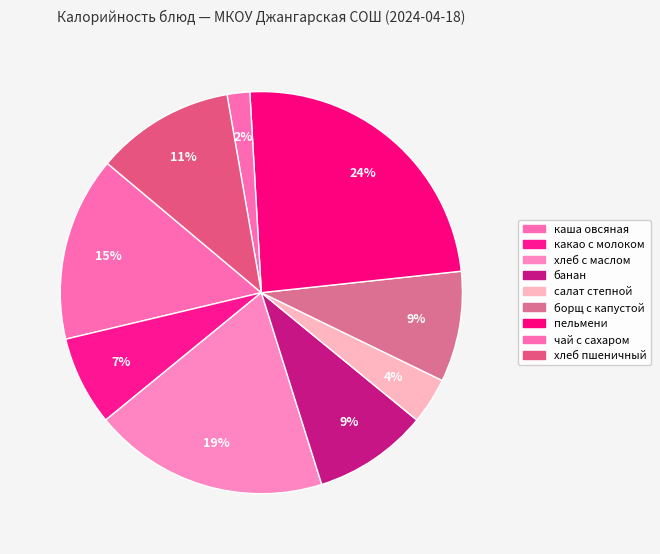

Is it true that хлеб пшеничный is 11% of the pie?

True